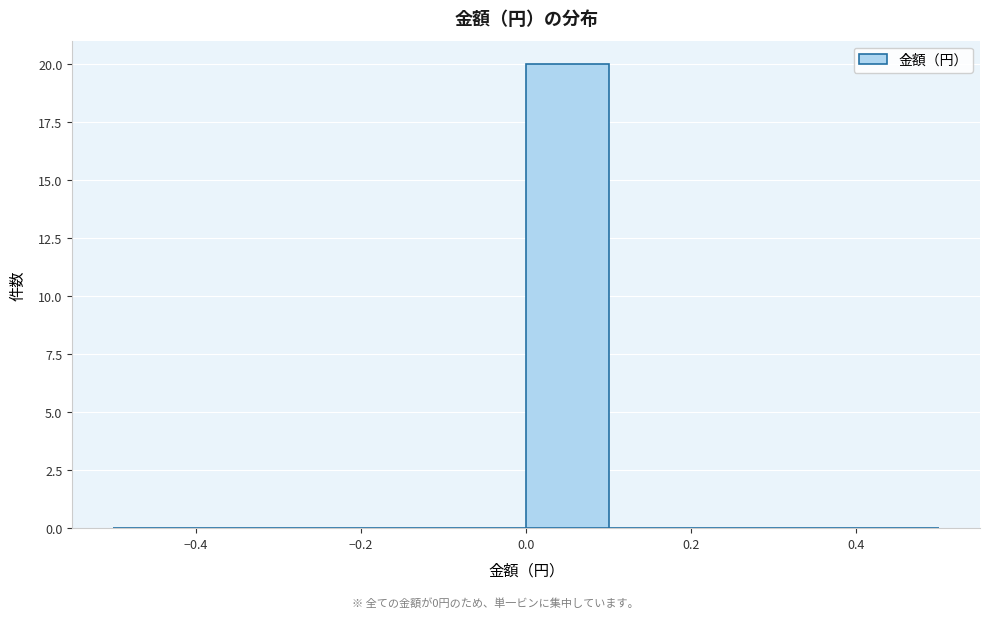

What is the height of the bar covering 0.0 to 0.1 on the x-axis? The values are not printed on the chart, so give them approximately, as read against the axis.

20